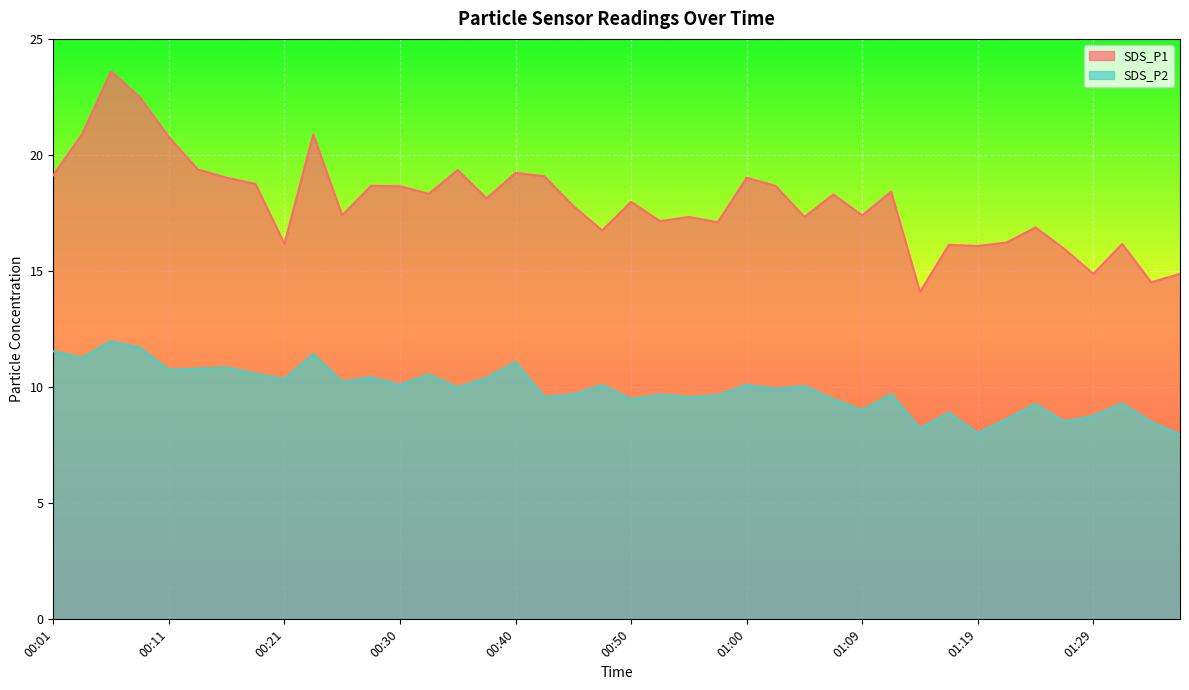

Is it true that SDS_P1 equals 18.4 at 01:12?

True